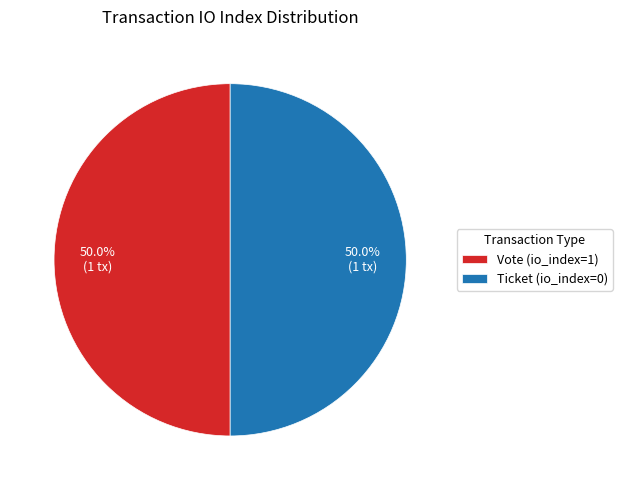

Do Vote (io_index=1) and Ticket (io_index=0) together represent more than half of the pie?

Yes